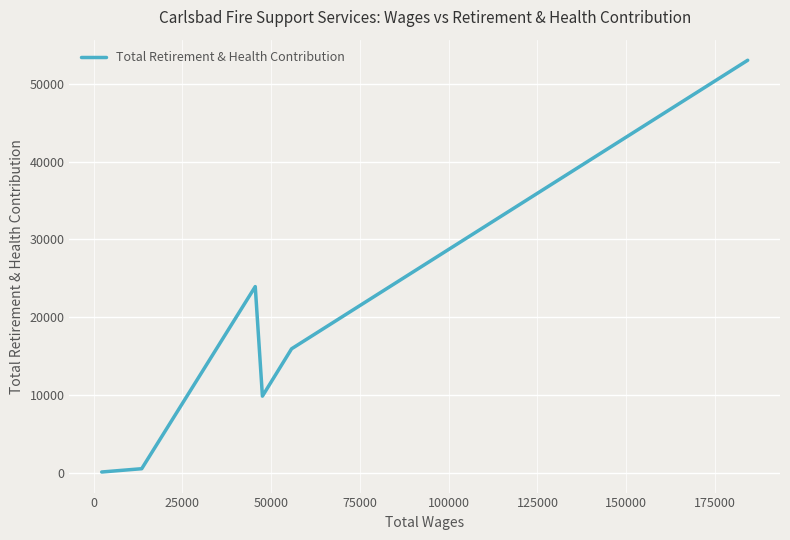

What is the sum of all values?

103762